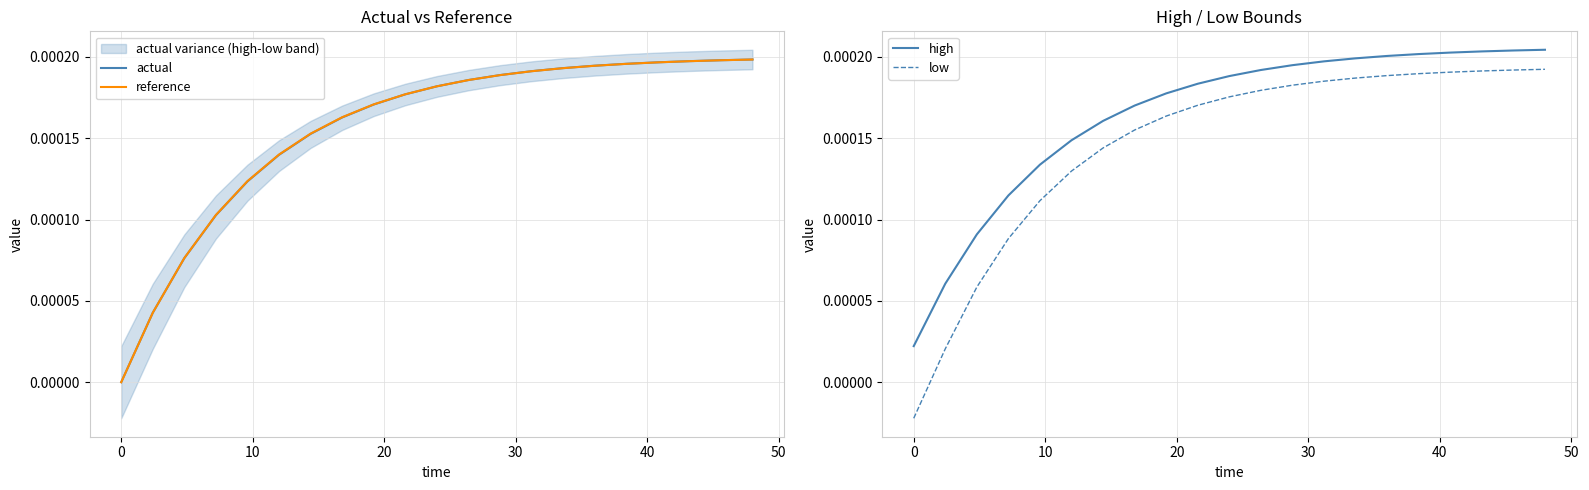

True or false: low and high cross at least once.

False